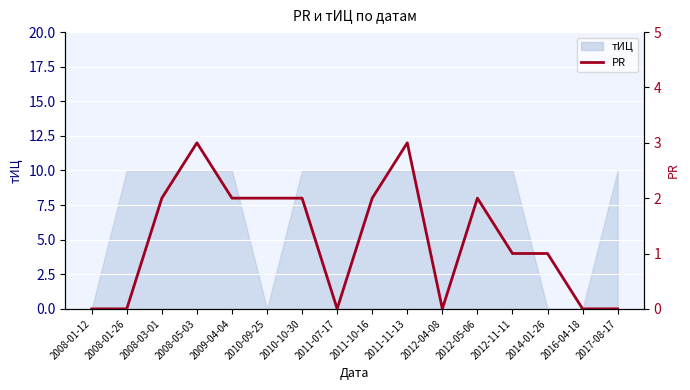

What is the ratio of the value at 2009-04-04 to the value at 2011-11-13?

0.7